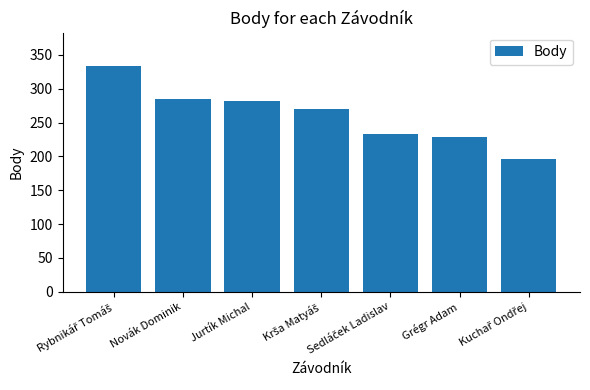

What is the label of the 6th bar from the left?

Grégr Adam